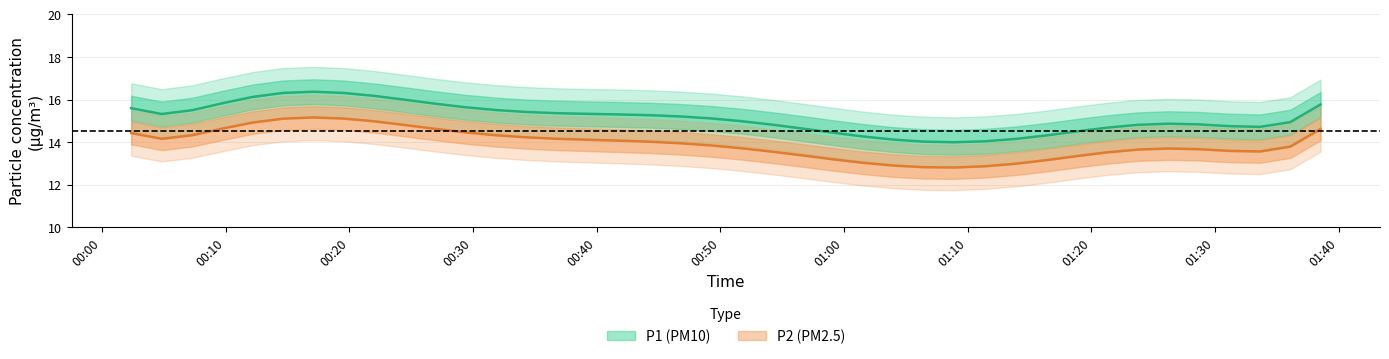

How many data points in P1 are above 15?

23